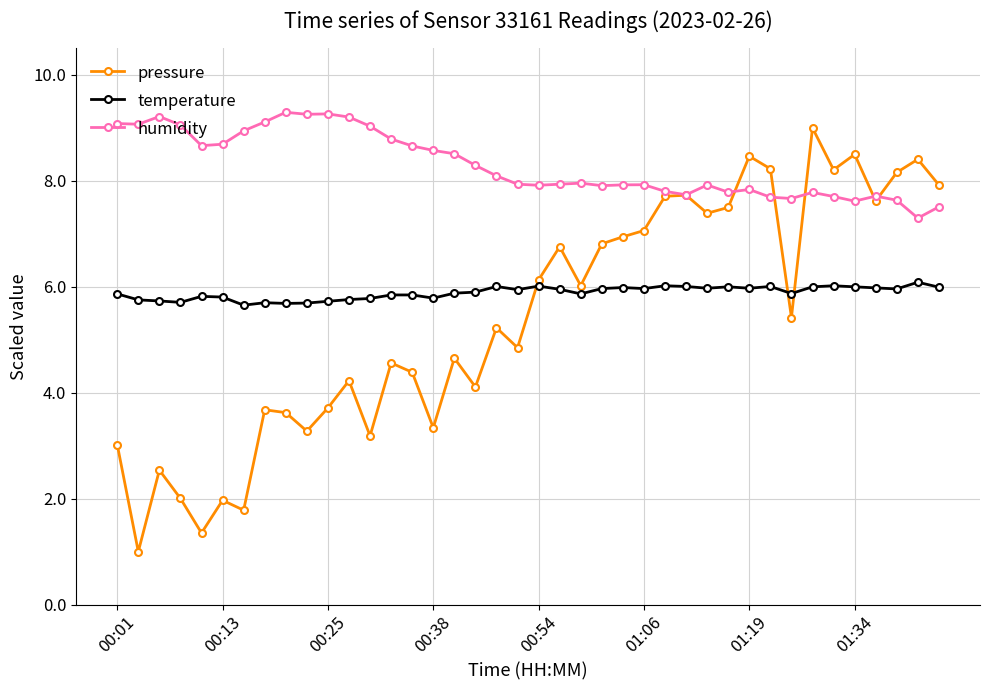

How many lines are shown in the chart?

3